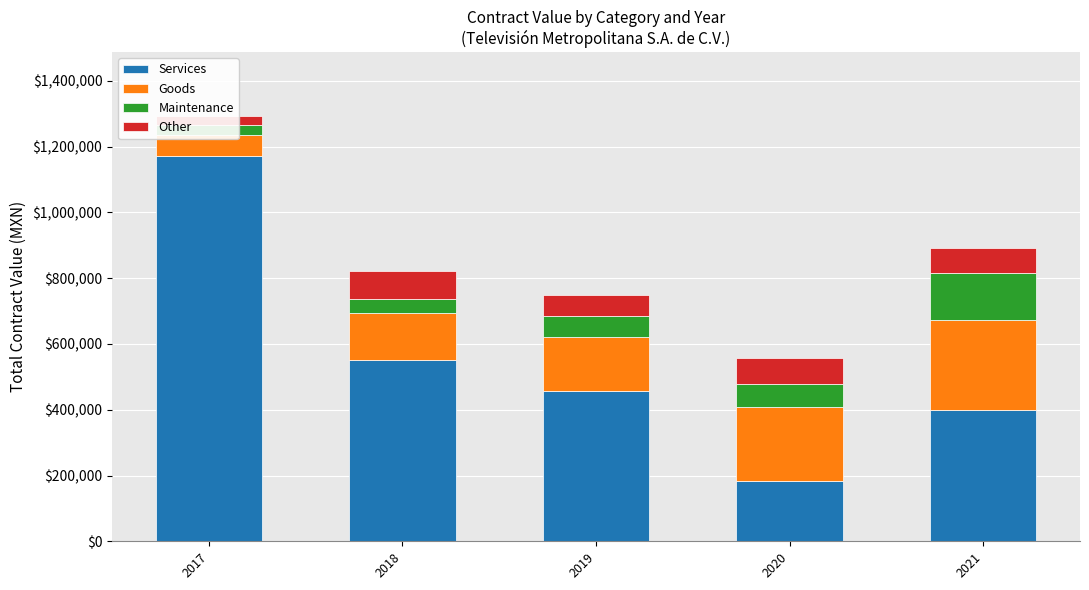

What is the smallest value displayed?

28520.0